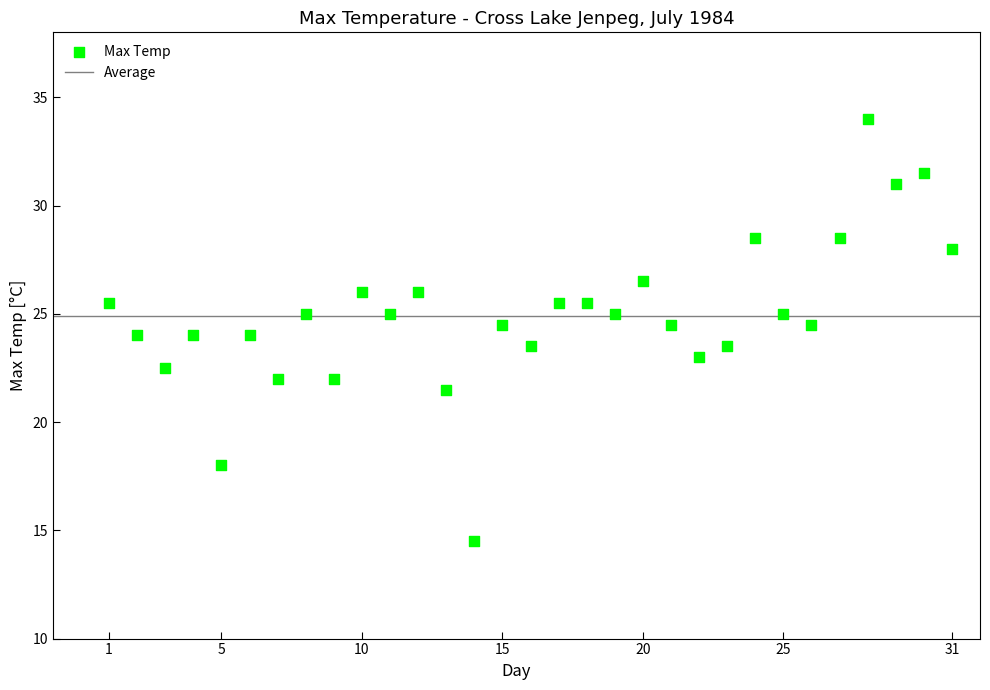

What is the range of Y values (max minus min)?

19.5